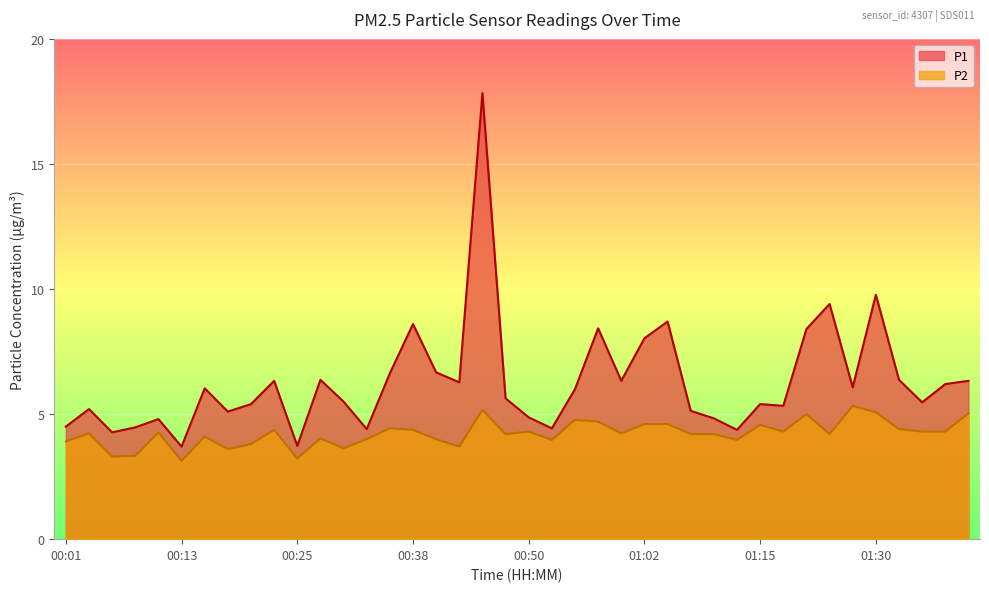

At which category does P1 reach its first local peak?

00:03